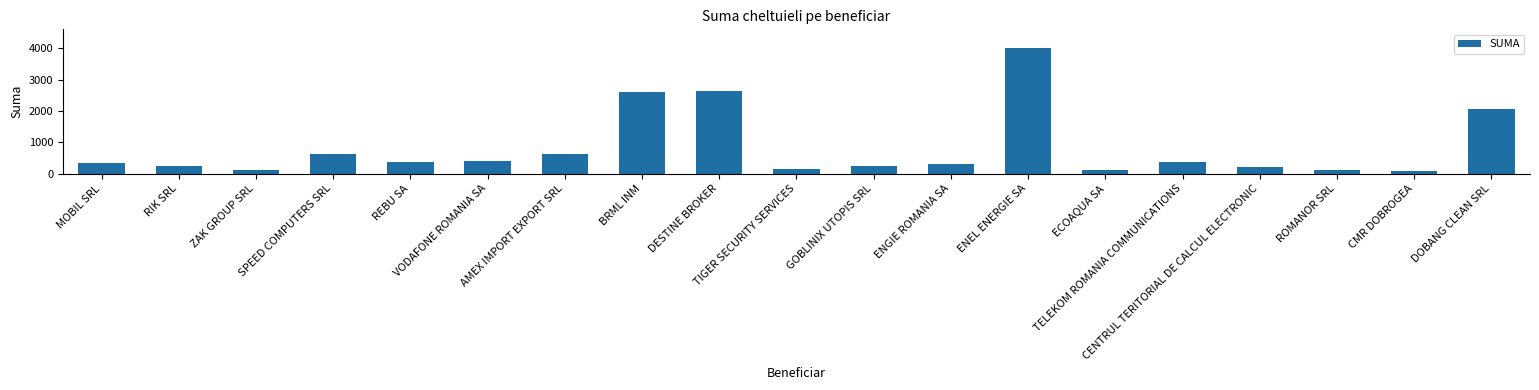

What is the average value?

823.7